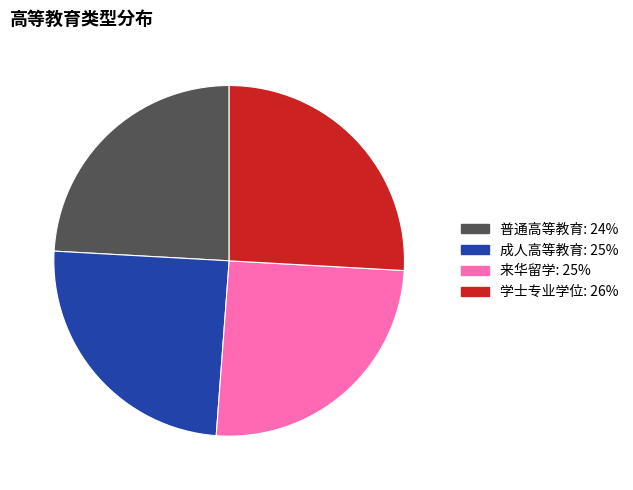

The 学士专业学位 slice represents 37% of the pie. True or false?

False